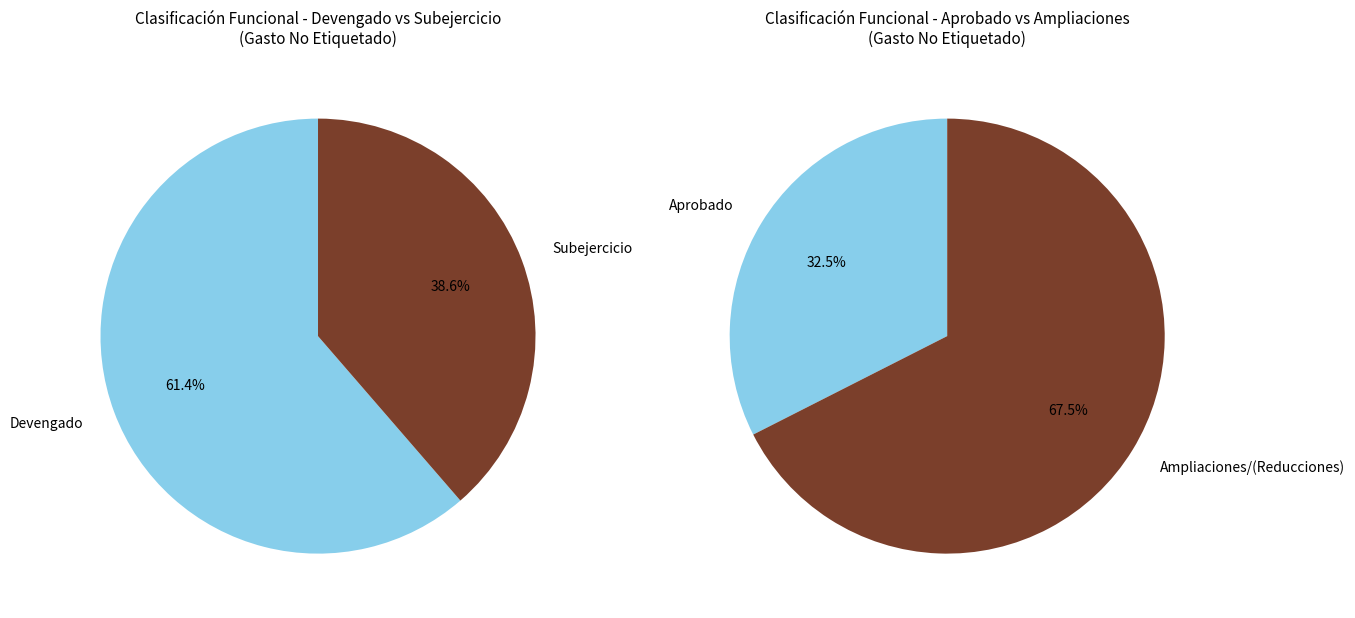

How much of the chart is everything except Gasto No Etiquetado - Subejercicio?

61.4%